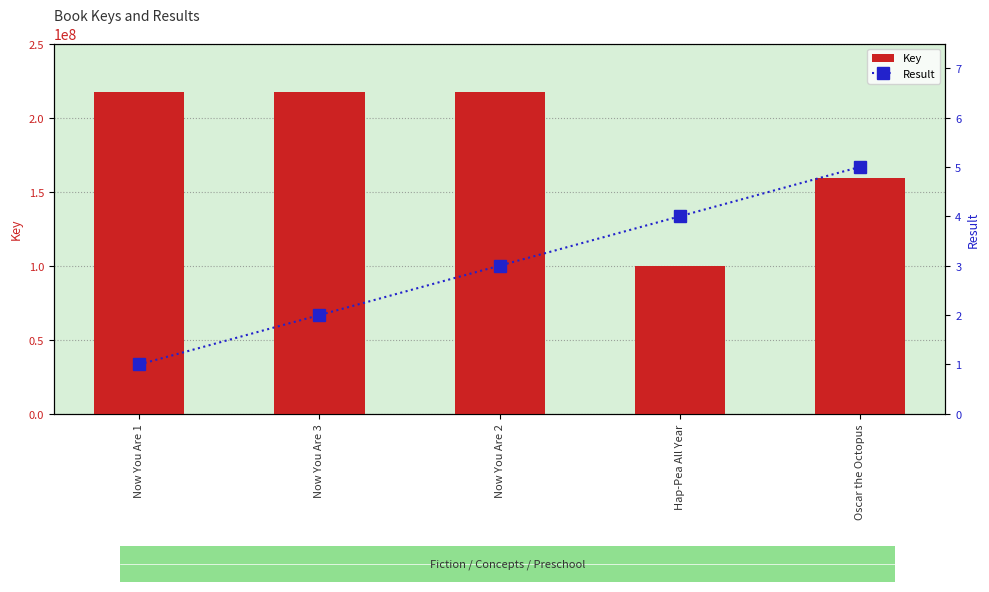

Which category has the highest value across all series?

Now You Are 3